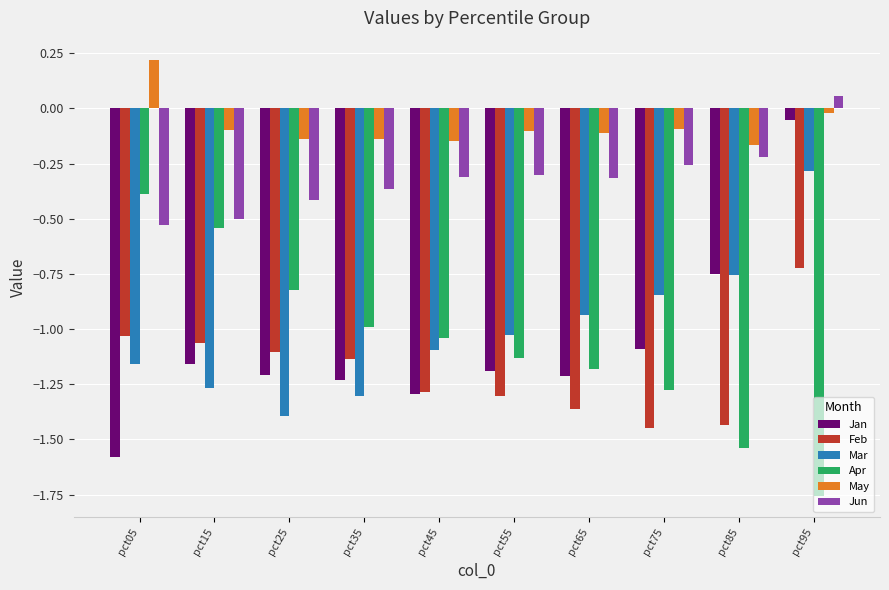

Rank the series by their maximum value, from lowest to highest.

Feb, Apr, Mar, Jan, Jun, May